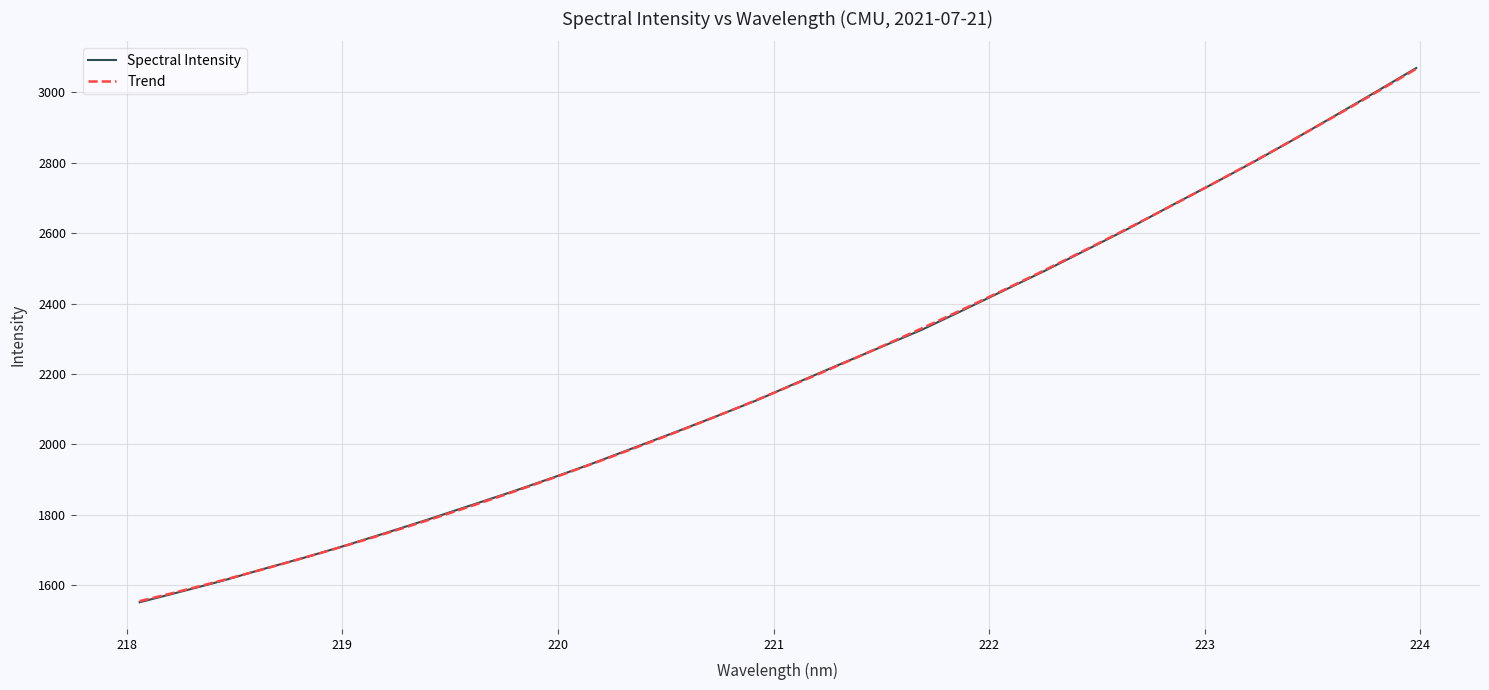

Approximately how many times larger is the value at 218.2508 compared to 219.7801?

0.8